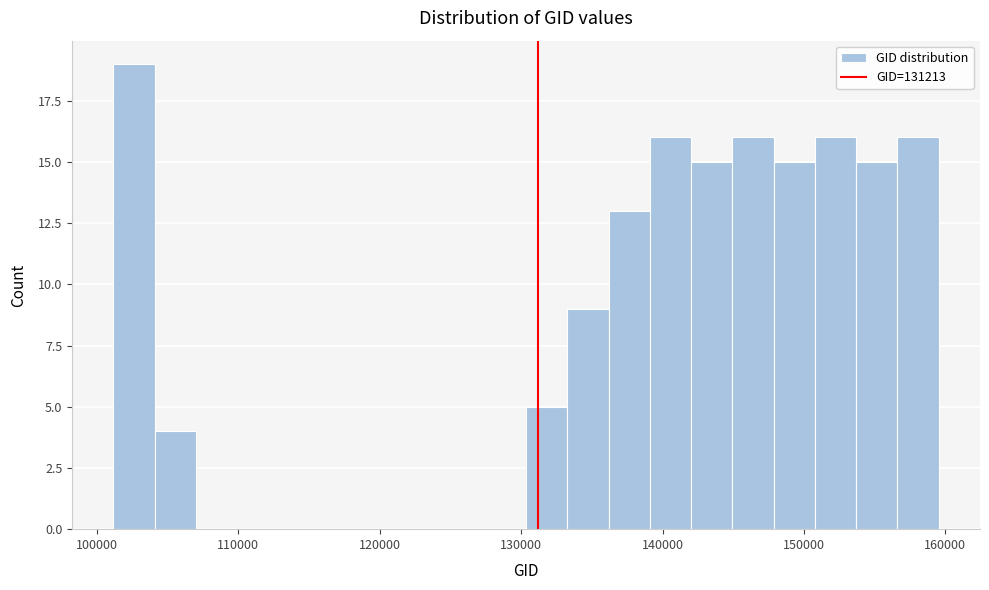

Read against the x-axis, roughly where is the centre of the tallest bar?

103000